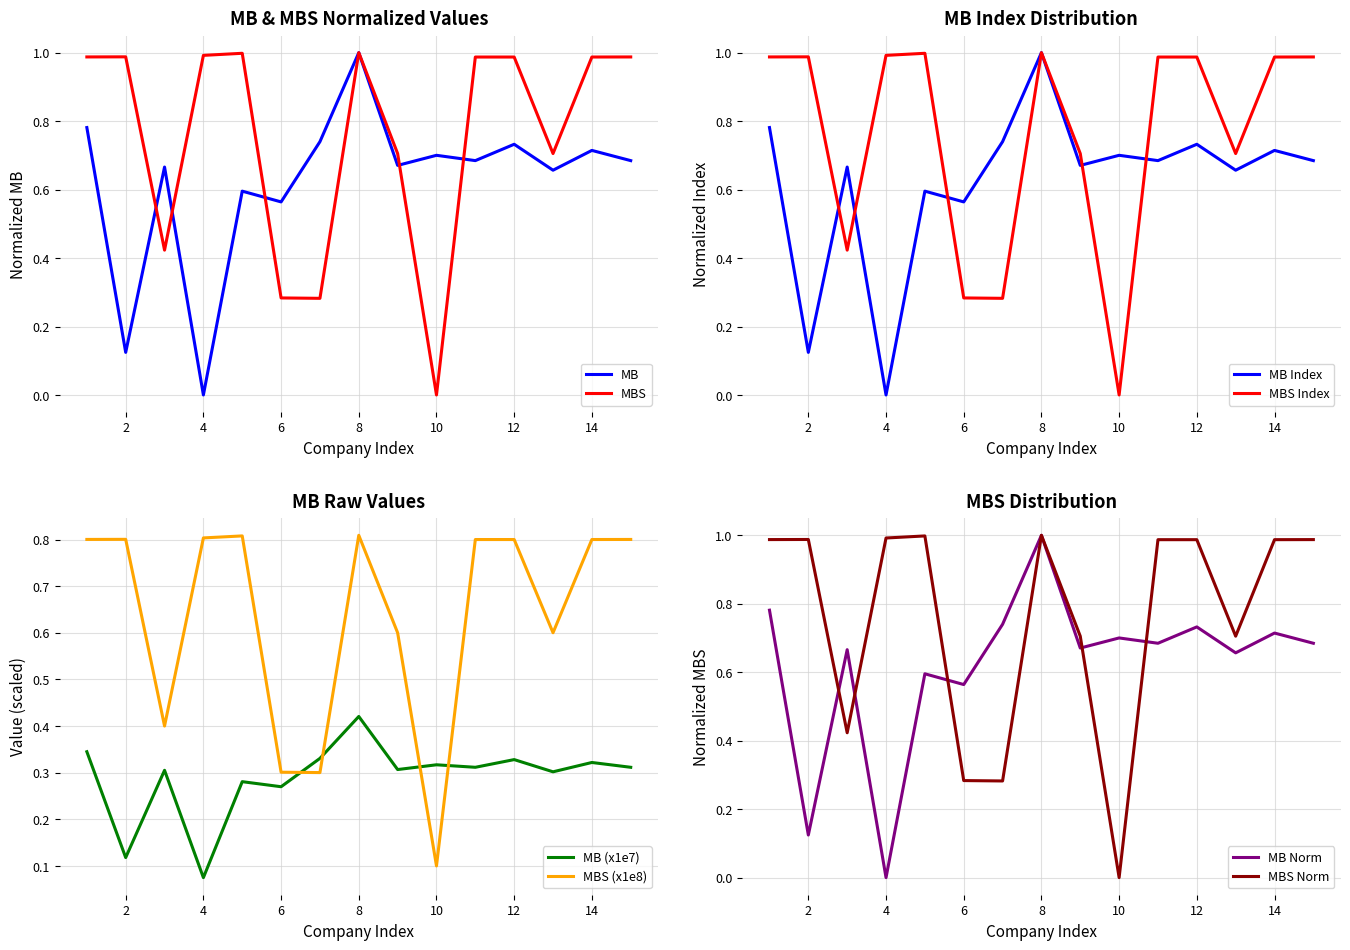

True or false: MBS and MB cross at least once.

True